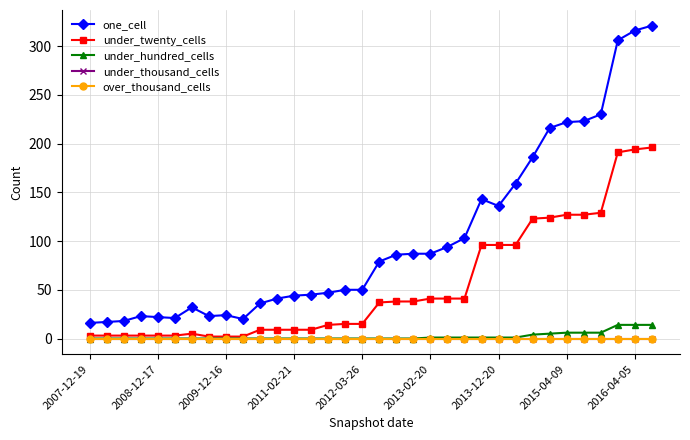

How many lines are shown in the chart?

5